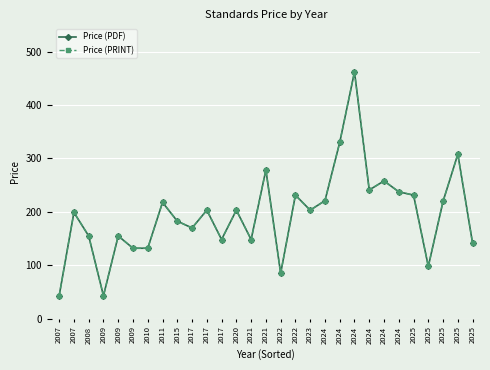

Between 2024 and 2021, which is larger?

2024